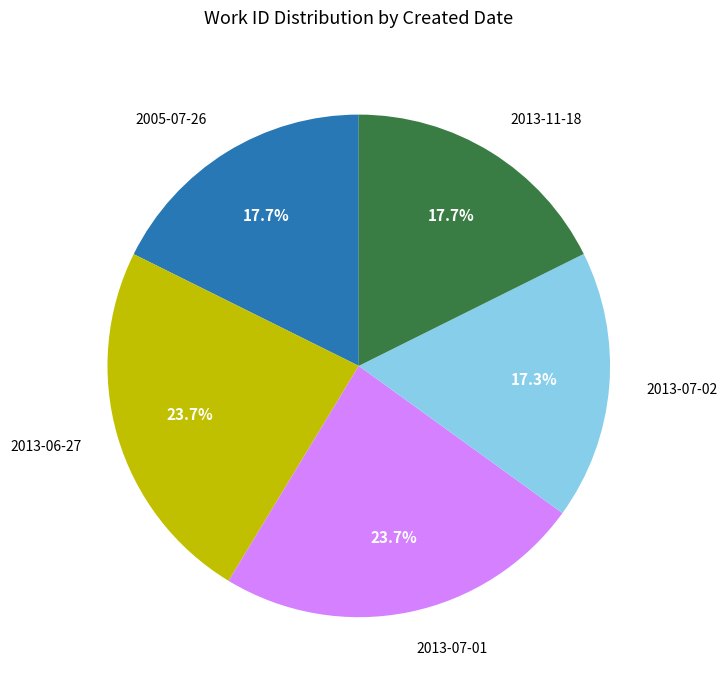

What is the ratio of the value at 2013-07-01 to the value at 2013-07-02?

1.4